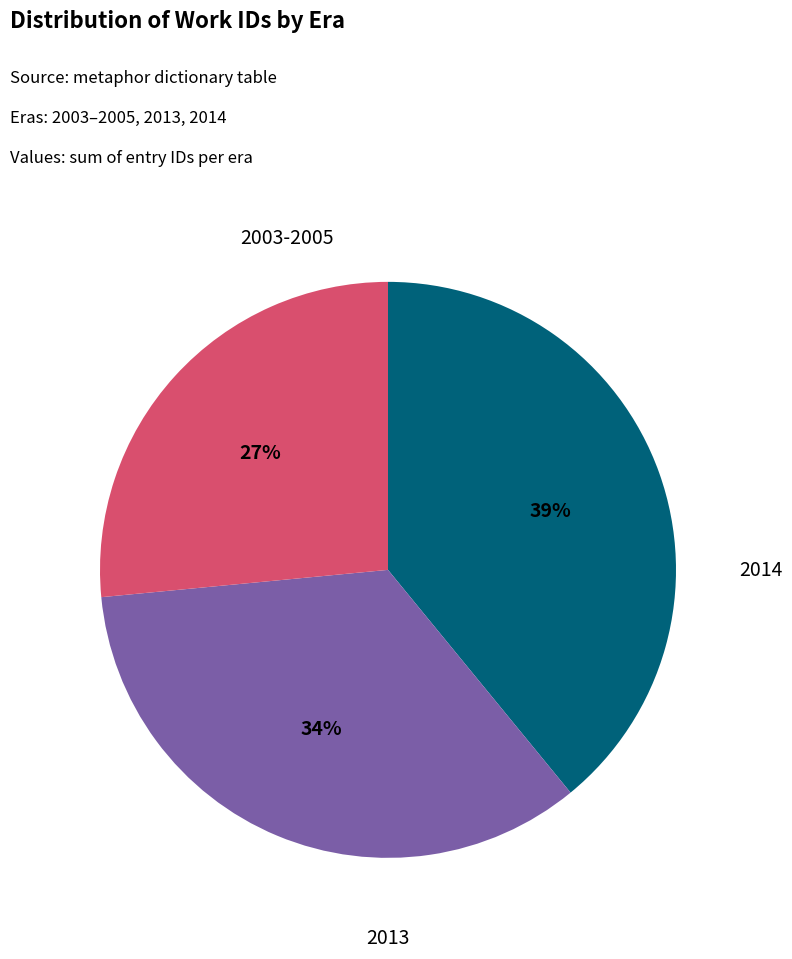

Is there a majority slice in this chart?

No